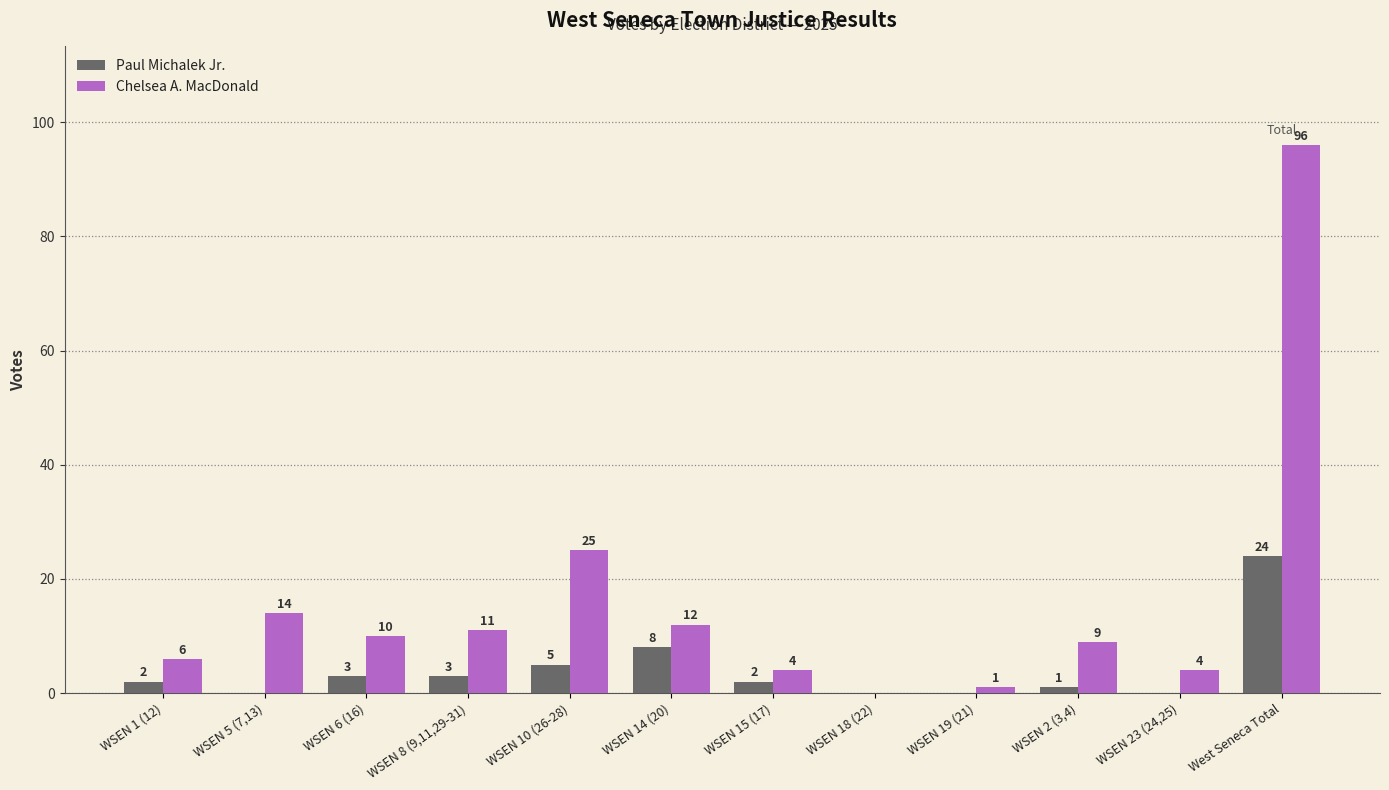

Are the bars grouped side by side (vs. stacked)?

Yes